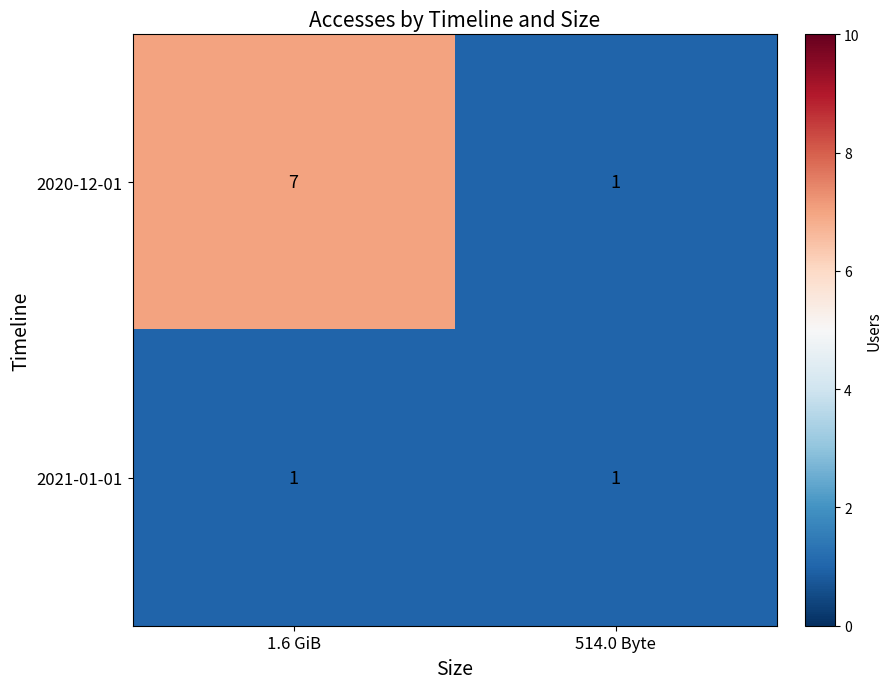

What is the difference between the maximum and minimum values in the 2020-12-01 series?

6